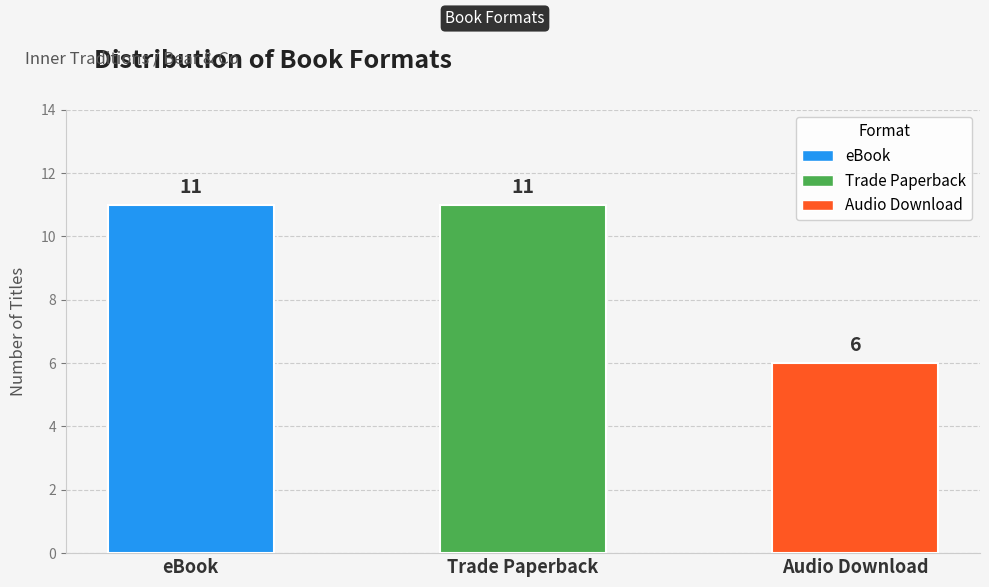

At which label is the value closest to 8?

Audio Download